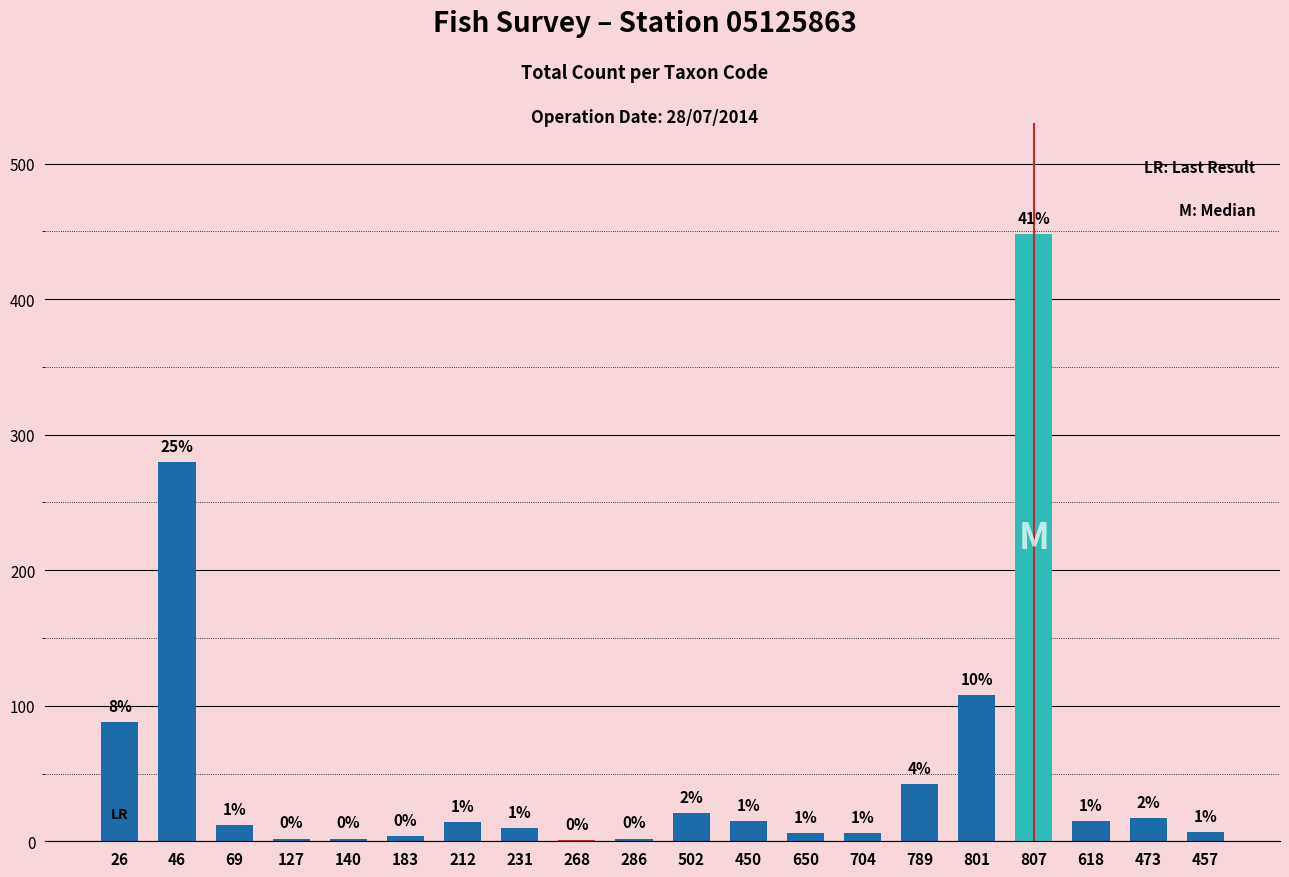

How many series are shown in this chart?

1